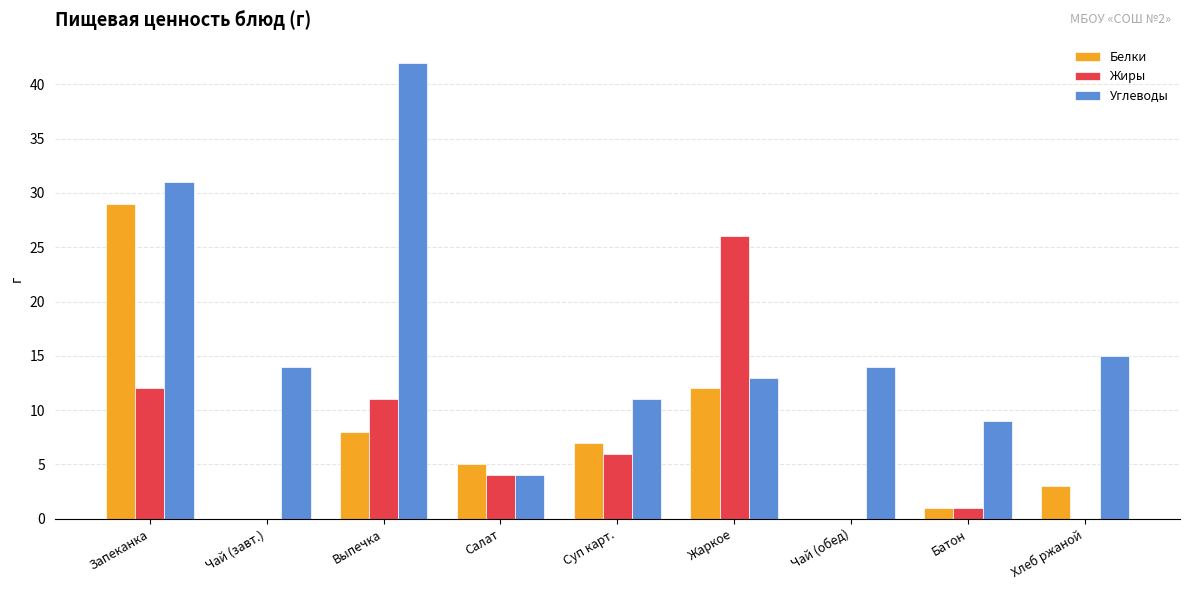

Which series changed the most between Выпечка and Хлеб ржаной?

Углеводы